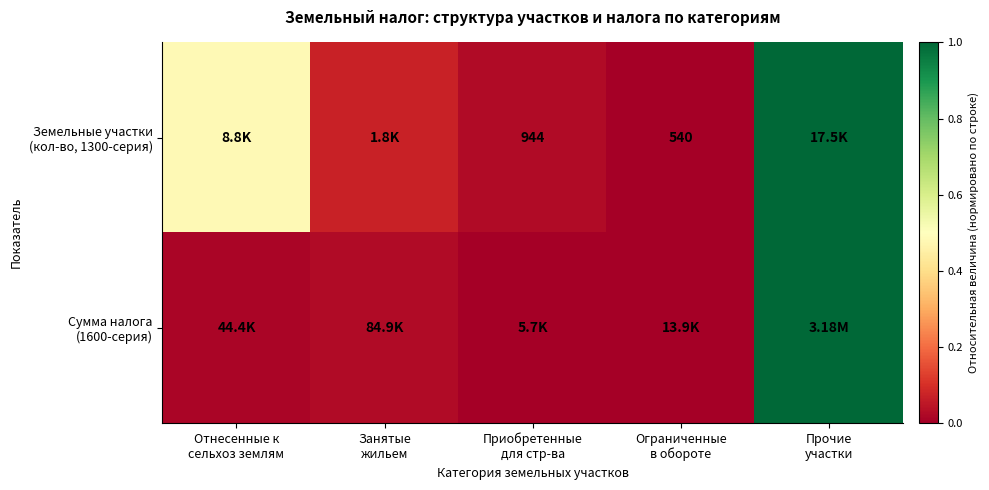

What is the difference between the maximum and minimum values in the Земельные участки (кол-во, 1300-серия) series?

1.0